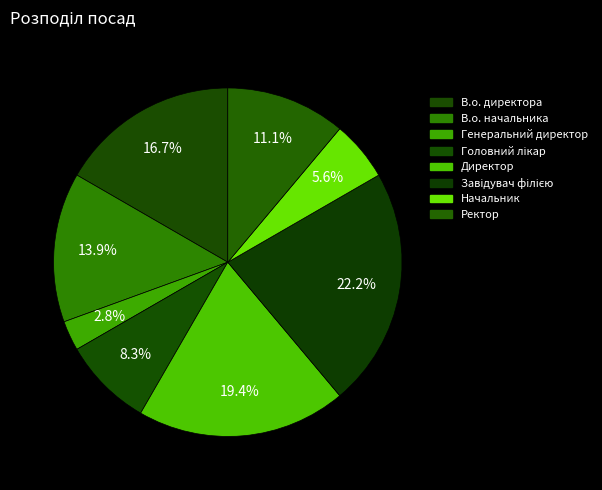

Count the number of slices in the pie.

8